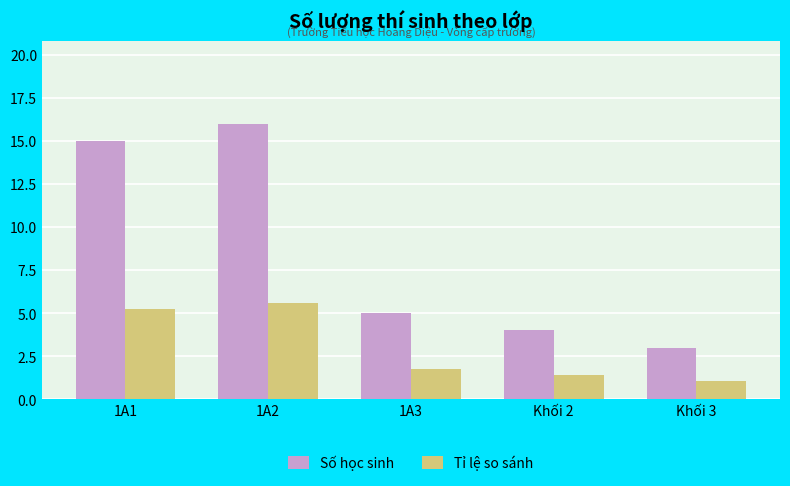

How many bars are there in each group?

2